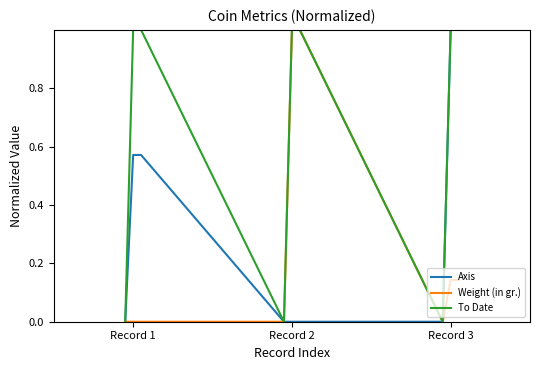

What is the maximum value shown in the chart?

1.0